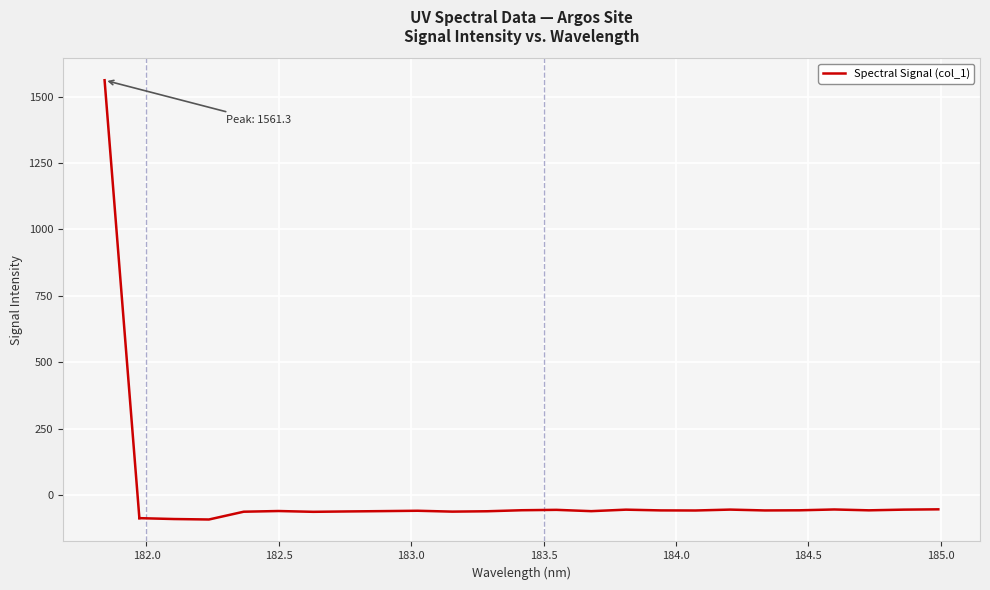

Count the number of categories in the chart.

24